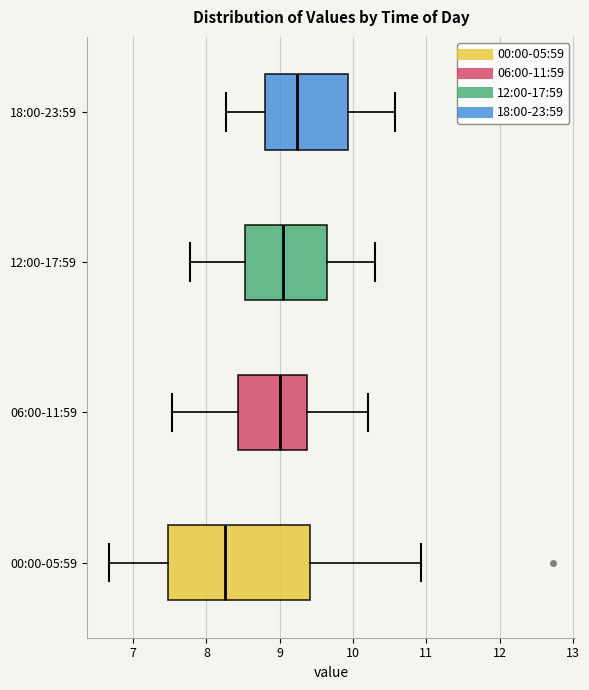

Which box has the furthest to the left median line?

00:00-05:59